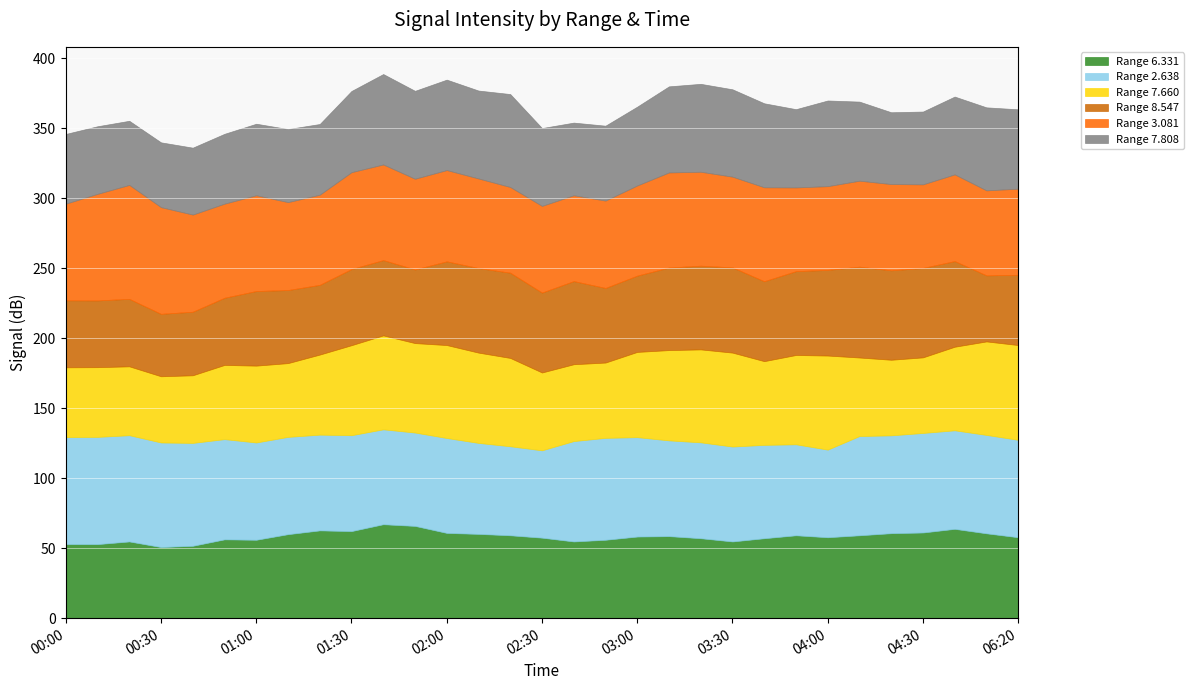

True or false: 7.808 has more than 1 interior local peaks.

True